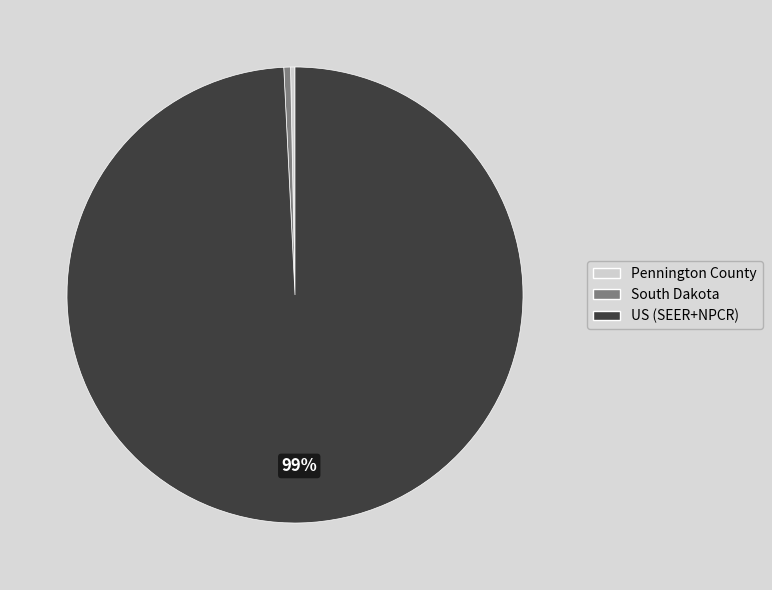

To the nearest percent, what is the average slice percentage?

33%